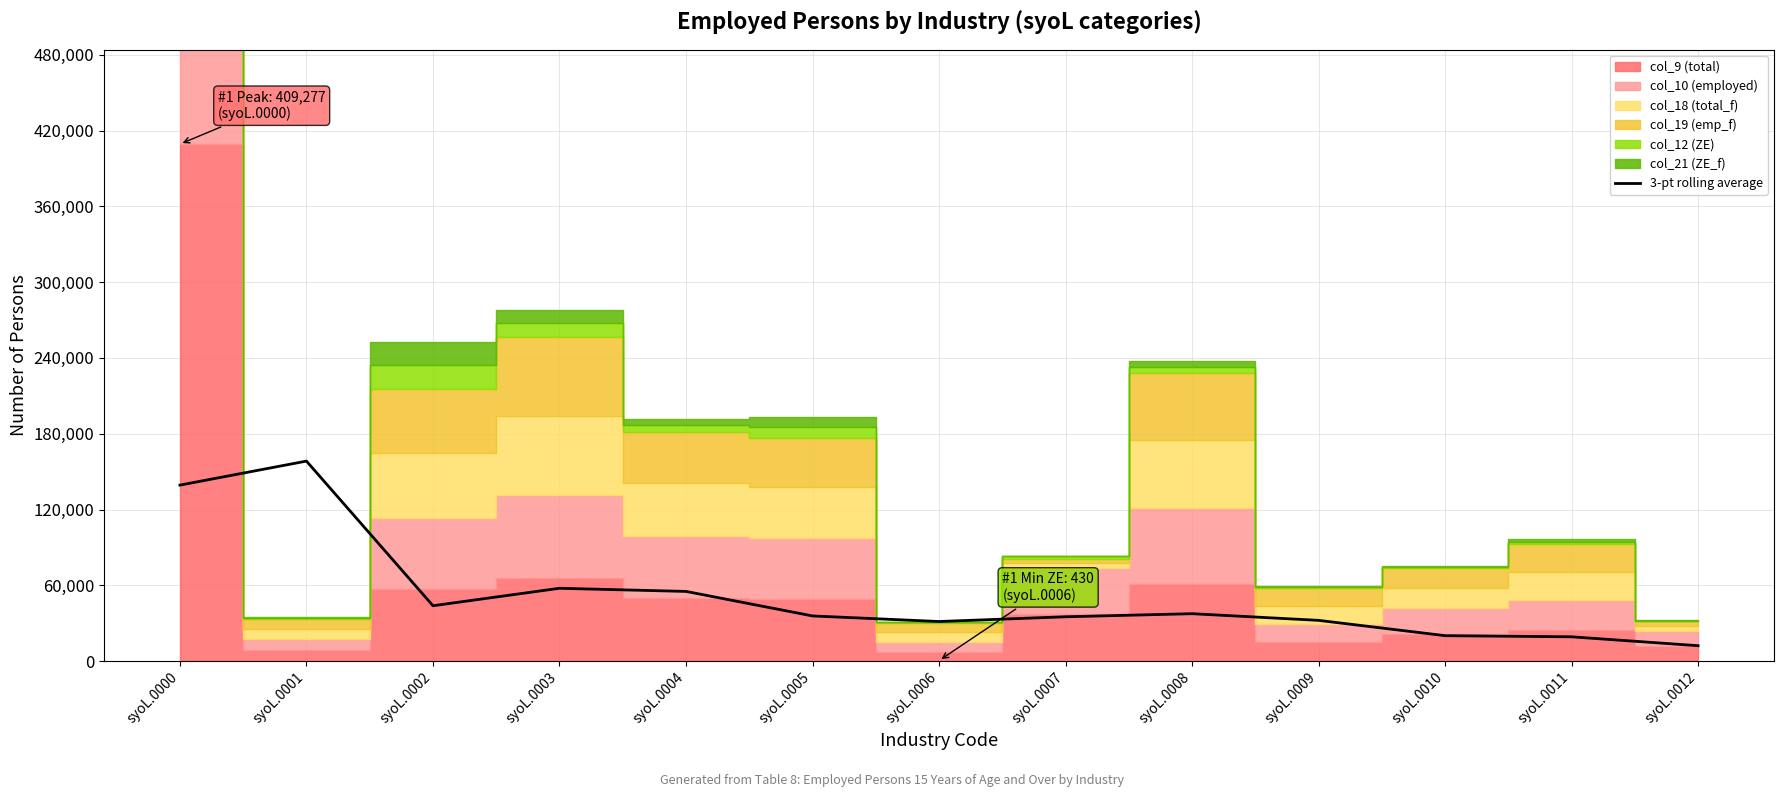

True or false: there are more than 0 points higher than both neighbors.

True